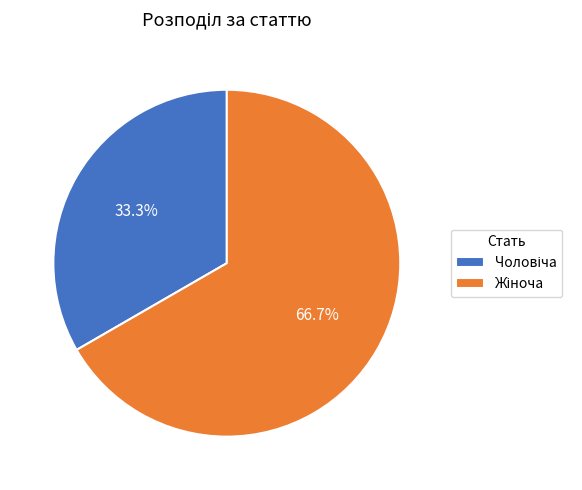

Is there a majority slice in this chart?

Yes